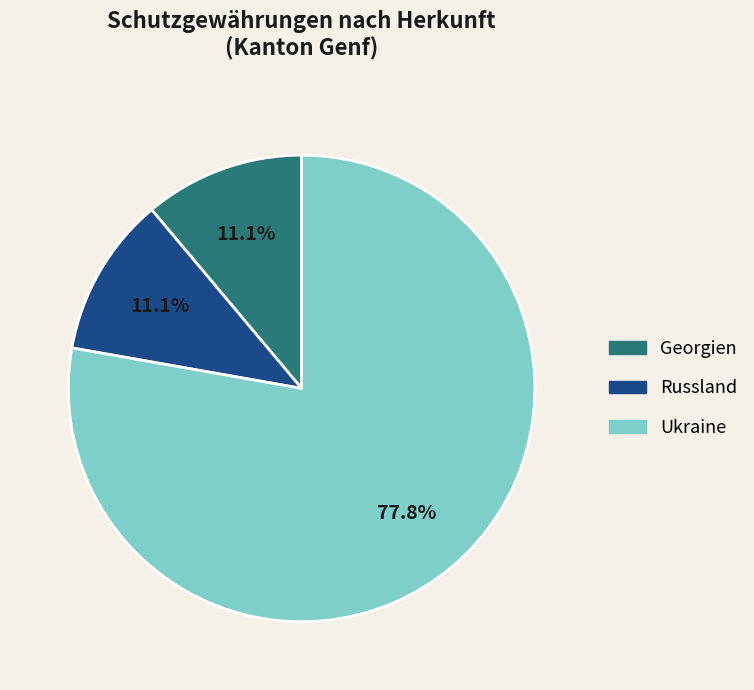

Count the number of slices in the pie.

3